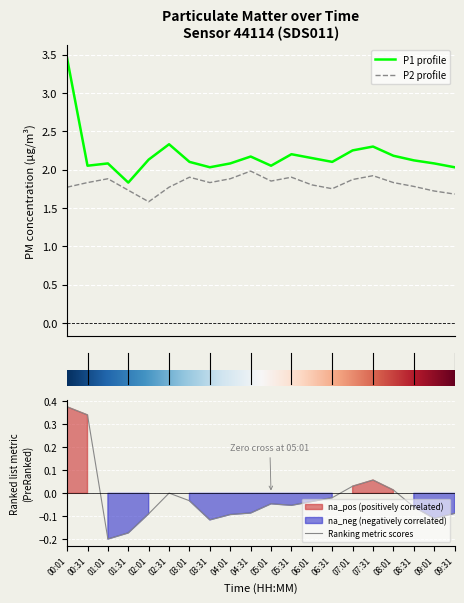

List the series in order of their peak value, highest first.

P1, P2